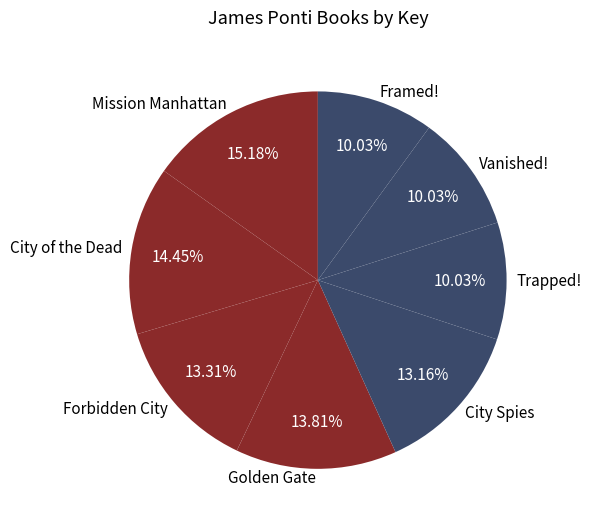

To the nearest percent, what is the difference between the largest and smallest slice percentages?

5%